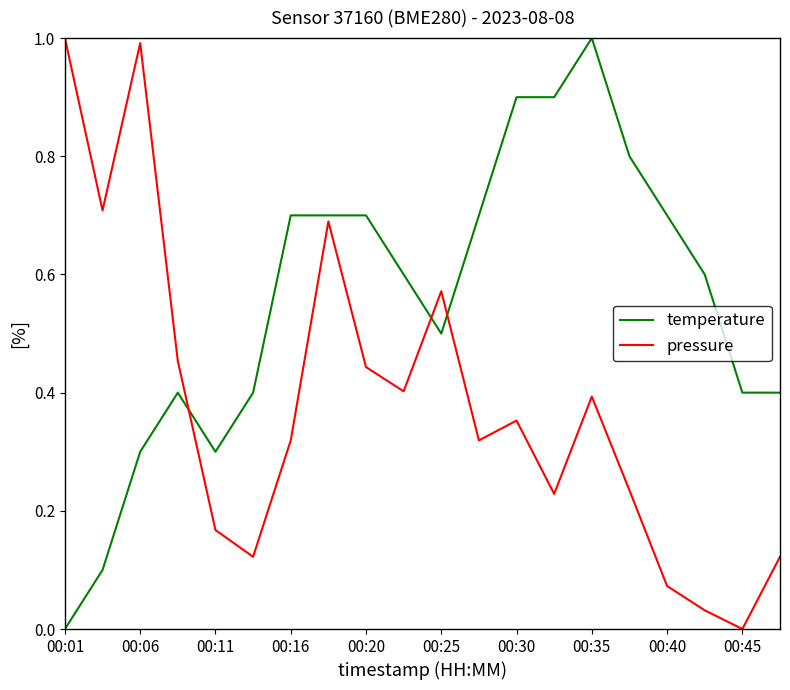

How many values in the temperature series exceed 0?

19